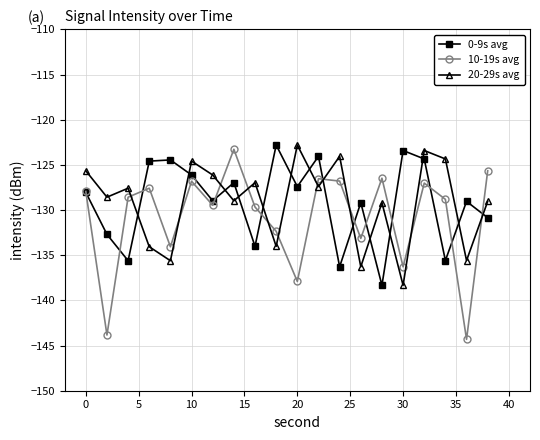

At how many categories does at least one series exceed -142?

20